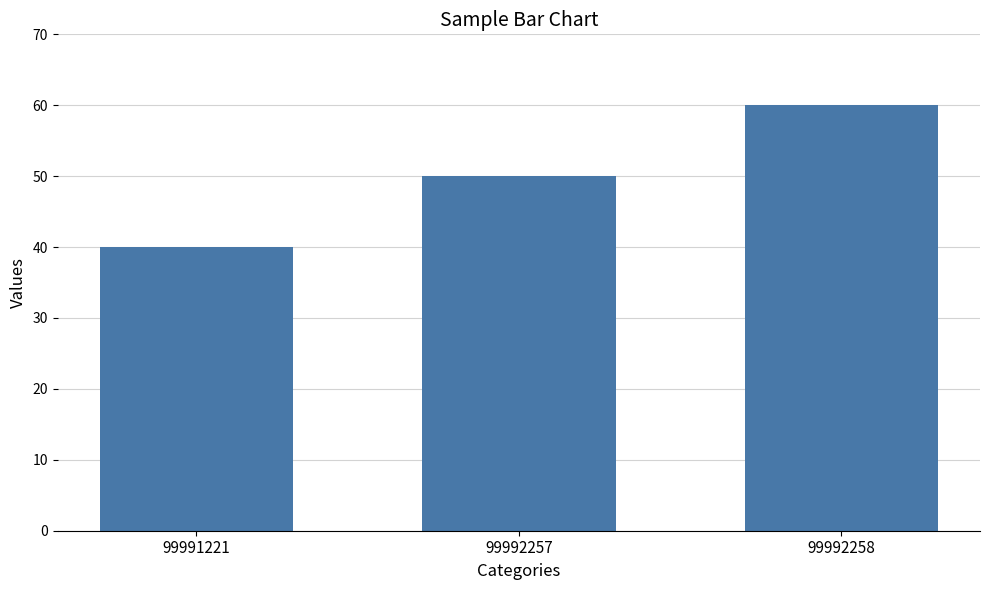

List the labels in order of value, largest first.

99992258, 99992257, 99991221